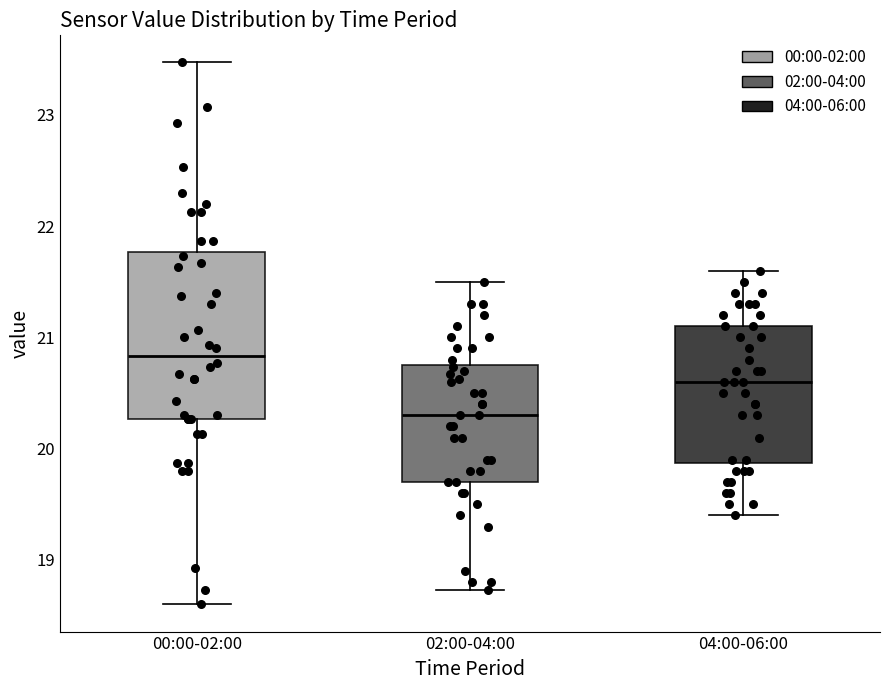

Reading left to right, transcribe this box plot: for each box, give where its median line is, the range the box spans, and where its two whiskers end, as read against the y-axis. The values are not printed on the chart, so give them approximately, as read against the axis.

00:00-02:00: median 20.8, box 20.3 to 21.8, whiskers 18.6 to 23.5
02:00-04:00: median 20.3, box 19.7 to 20.7, whiskers 18.7 to 21.5
04:00-06:00: median 20.6, box 19.9 to 21.1, whiskers 19.4 to 21.6